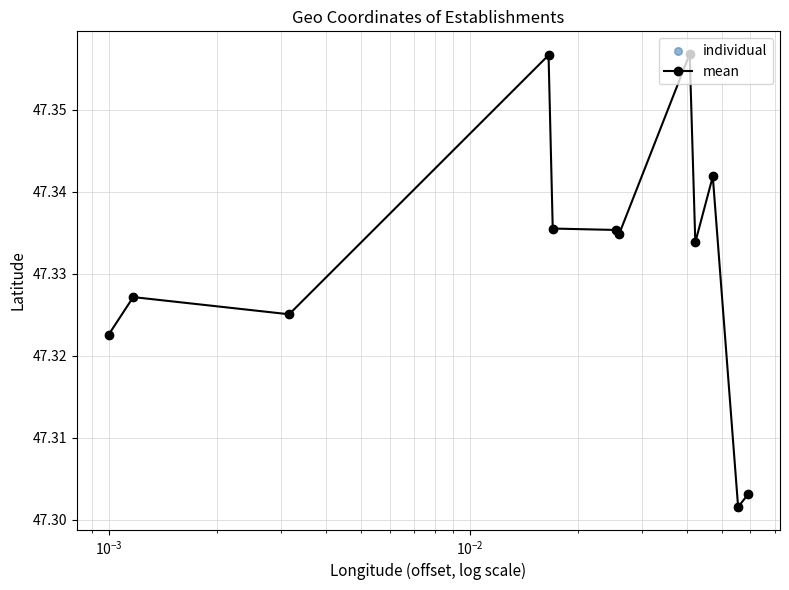

How many values are between 47 and 48?

12